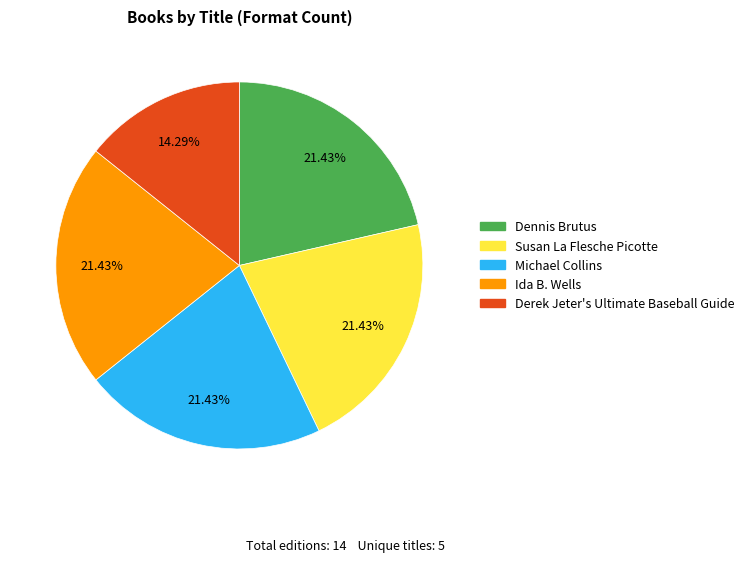

What is the smallest slice in the pie chart?

Derek Jeter's Ultimate Baseball Guide